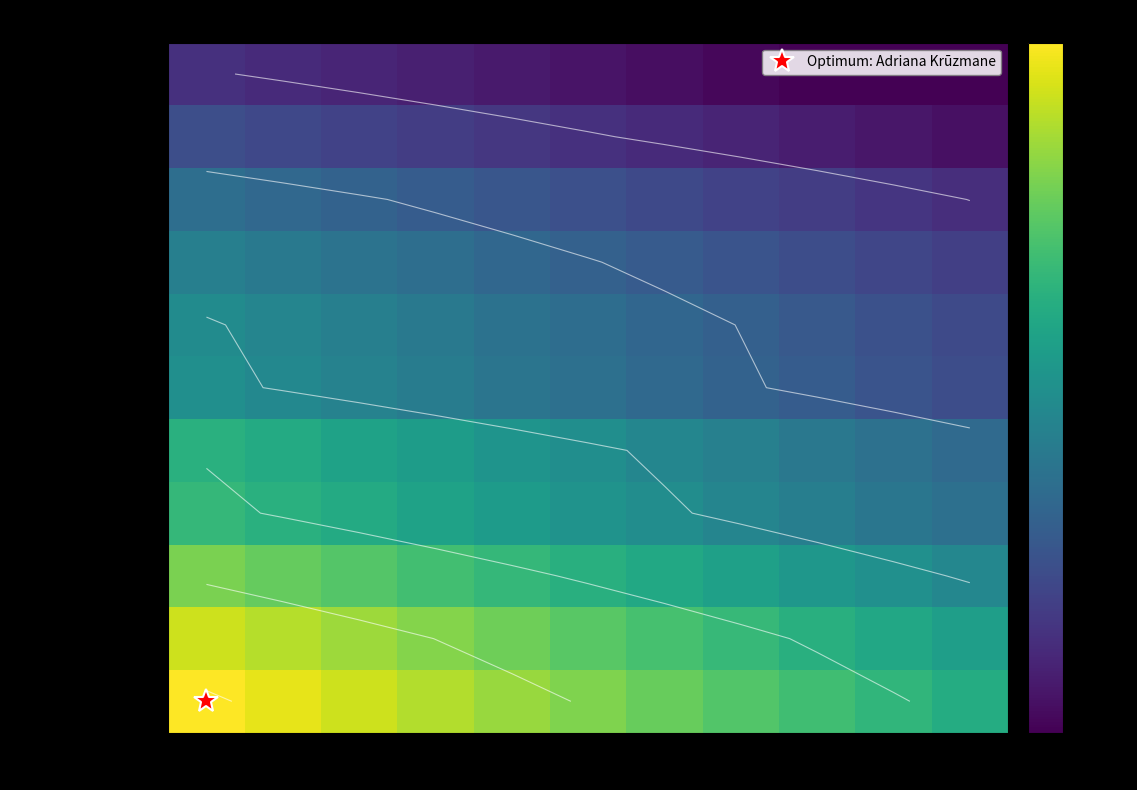

Is it true that Kristiāna Bērziņa equals 285.5 at 6?

False